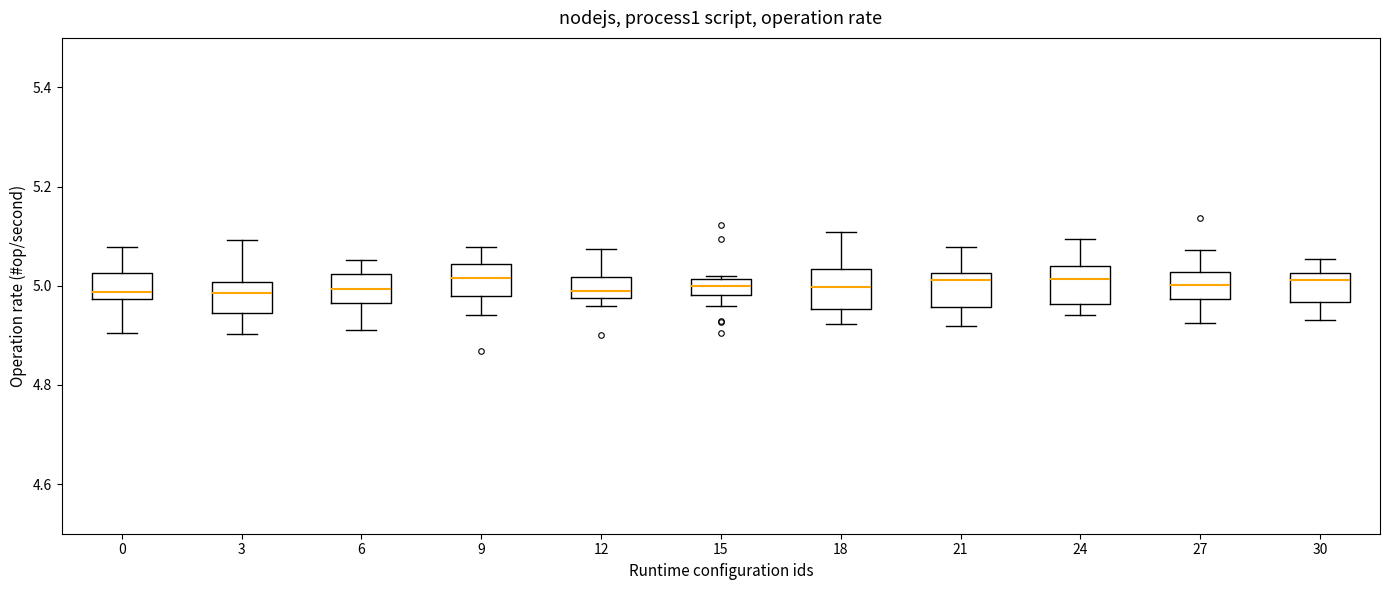

Where is the upper edge of the box at x = 0 on the y-axis? The values are not printed on the chart, so give them approximately, as read against the axis.

5.02